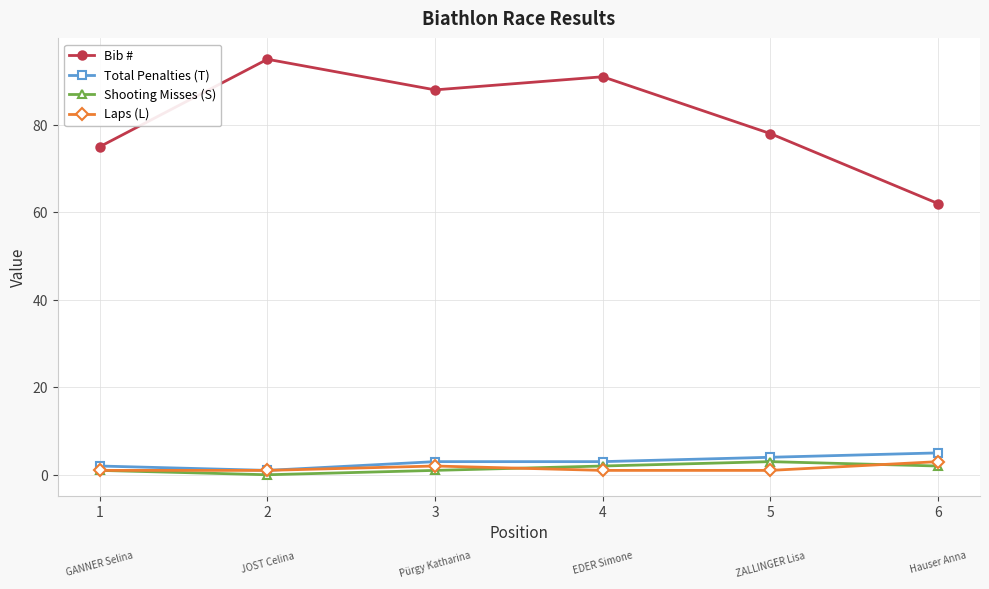

How many interior local peaks does the Bib # series have?

2